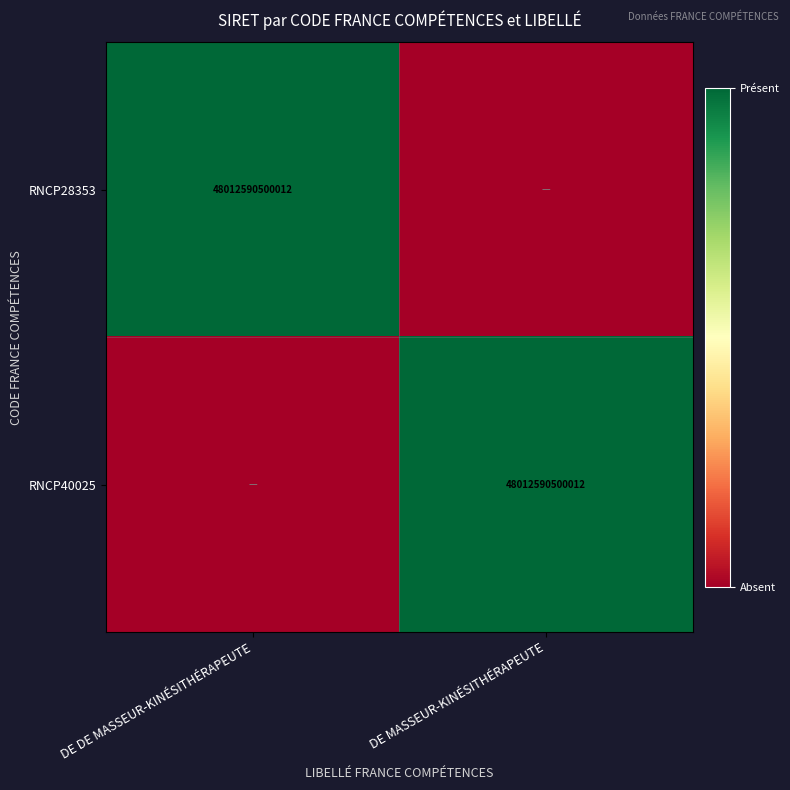

True or false: RNCP28353 has a value of 28416549554290 at DE DE MASSEUR-KINÉSITHÉRAPEUTE.

False